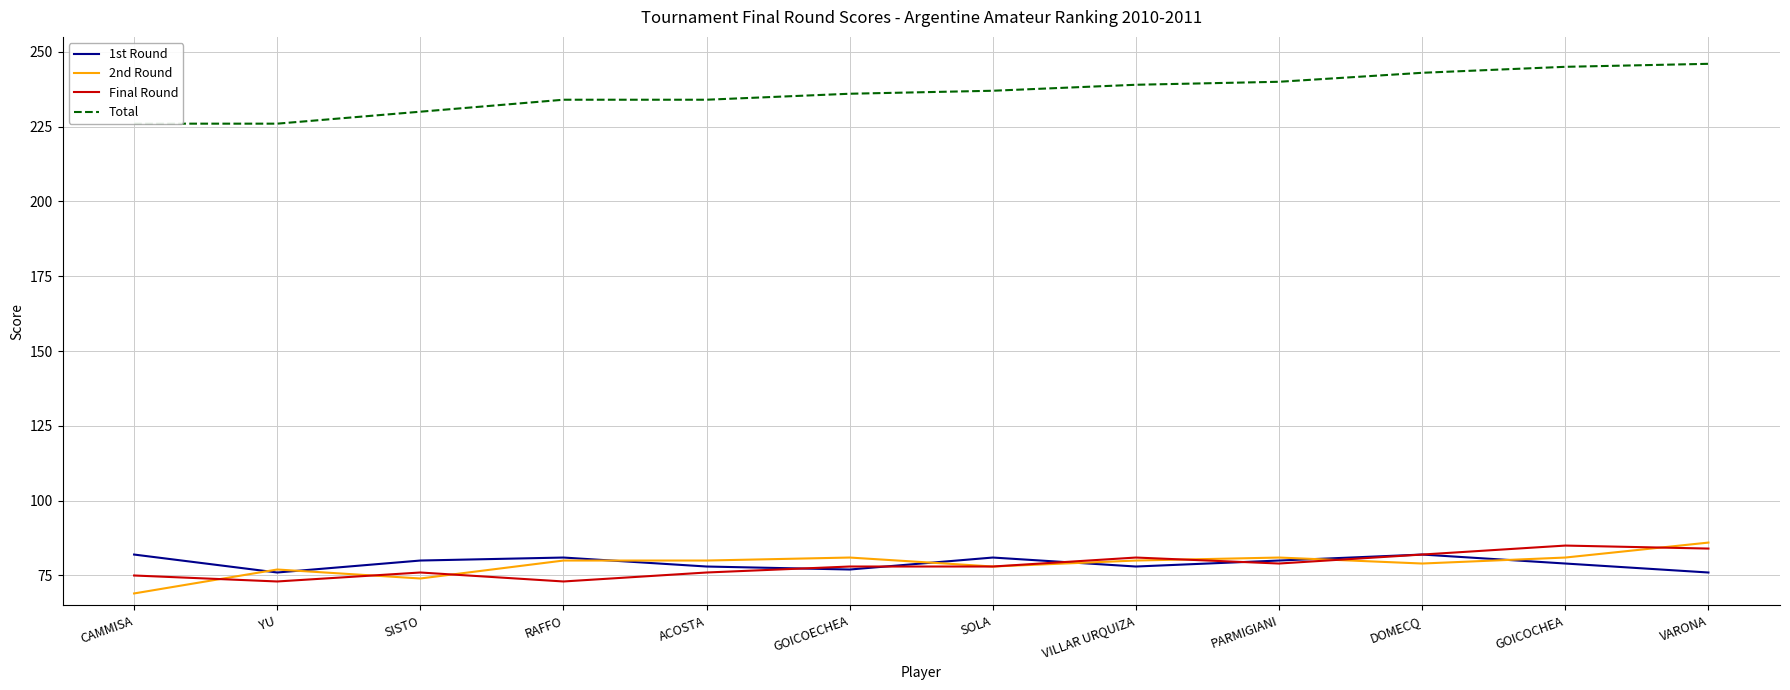

At how many categories does at least one series exceed 203?

12